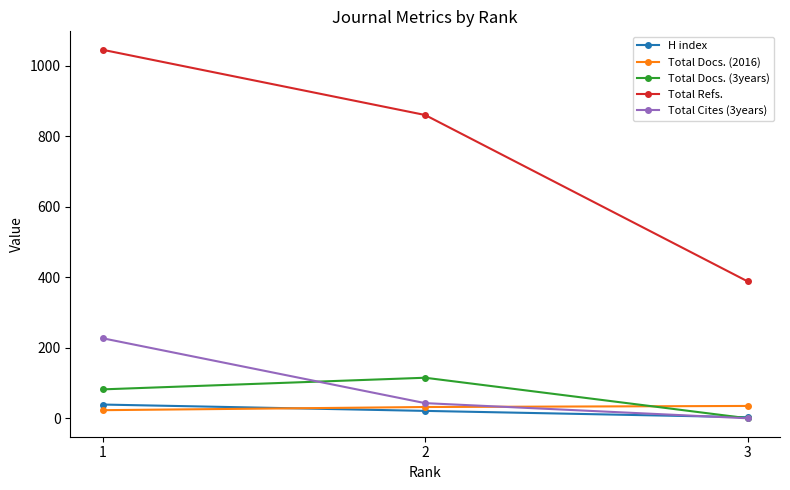

At how many categories does at least one series exceed 579?

2